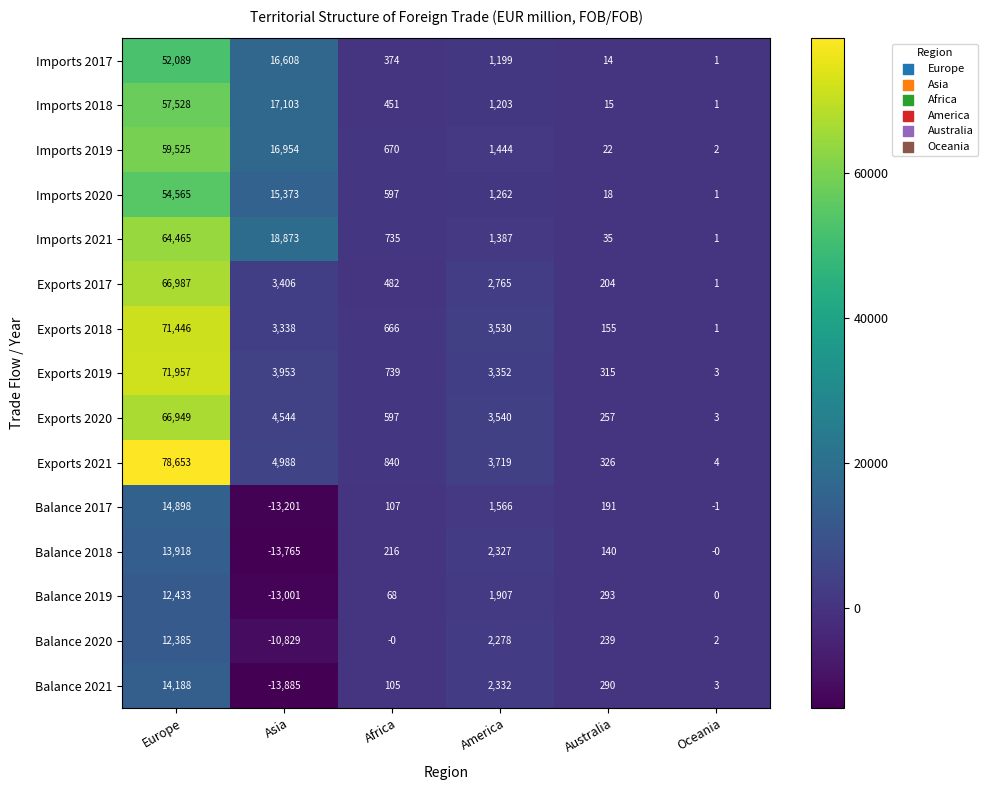

What is the total value across all series at Oceania?

22